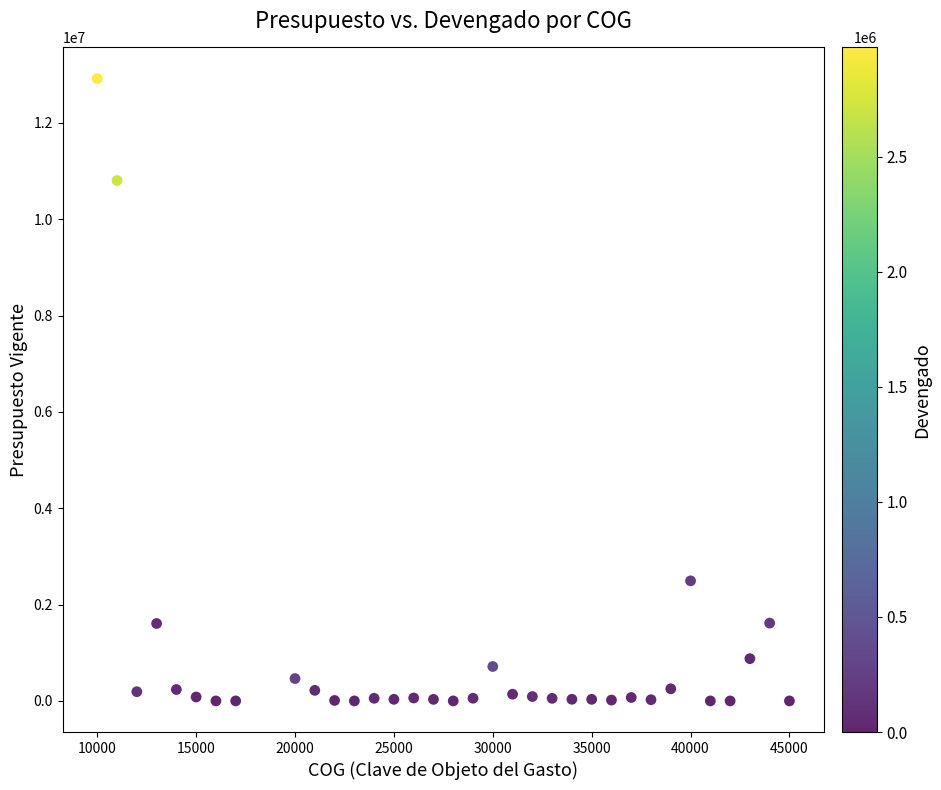

What is the range of Y values (max minus min)?

12918286.9